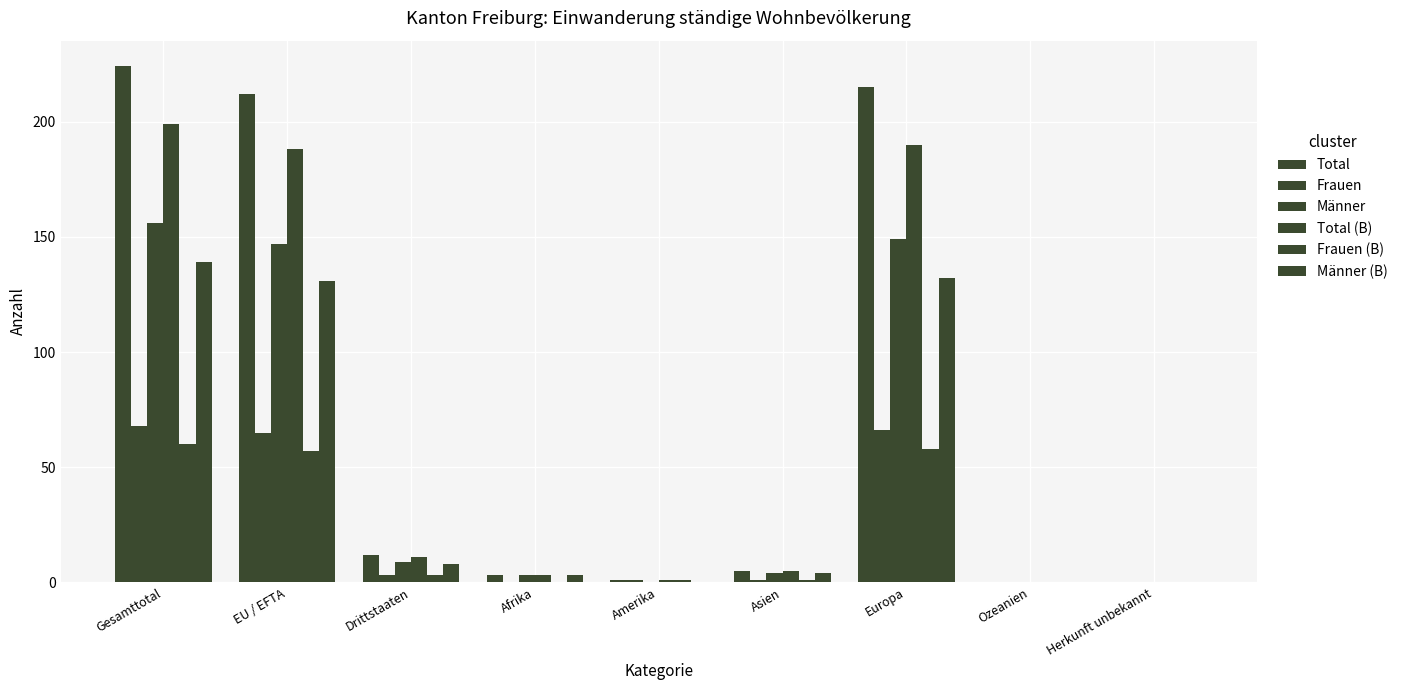

What position from the right is EU / EFTA?

8